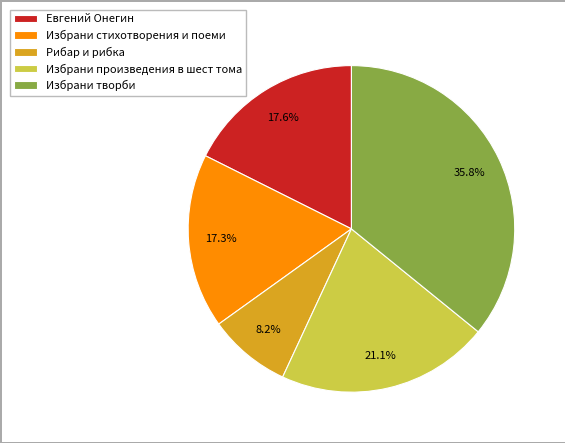

To the nearest percent, what portion does Избрани творби represent?

36%